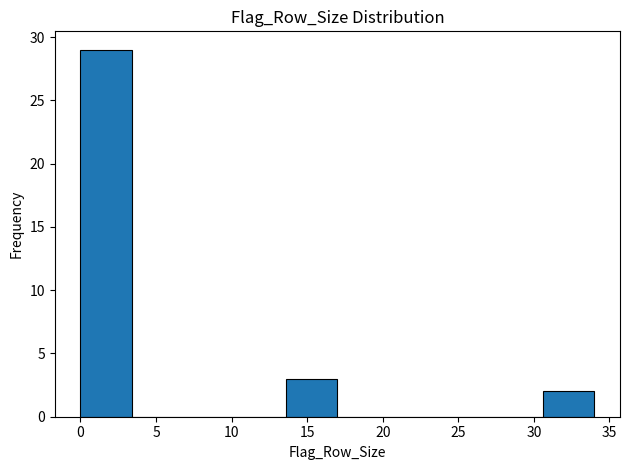

Reading left to right, transcribe this chart: for each bar, give the range it covers on the x-axis and its height. Neither the bar edges nor the heights are printed on the chart, so give them approximately, as read against the axes.

0.0 to 3.4: 29
3.4 to 6.8: 0
6.8 to 10.2: 0
10.2 to 13.6: 0
13.6 to 17.0: 3
17.0 to 20.4: 0
20.4 to 23.8: 0
23.8 to 27.2: 0
27.2 to 30.6: 0
30.6 to 34.0: 2